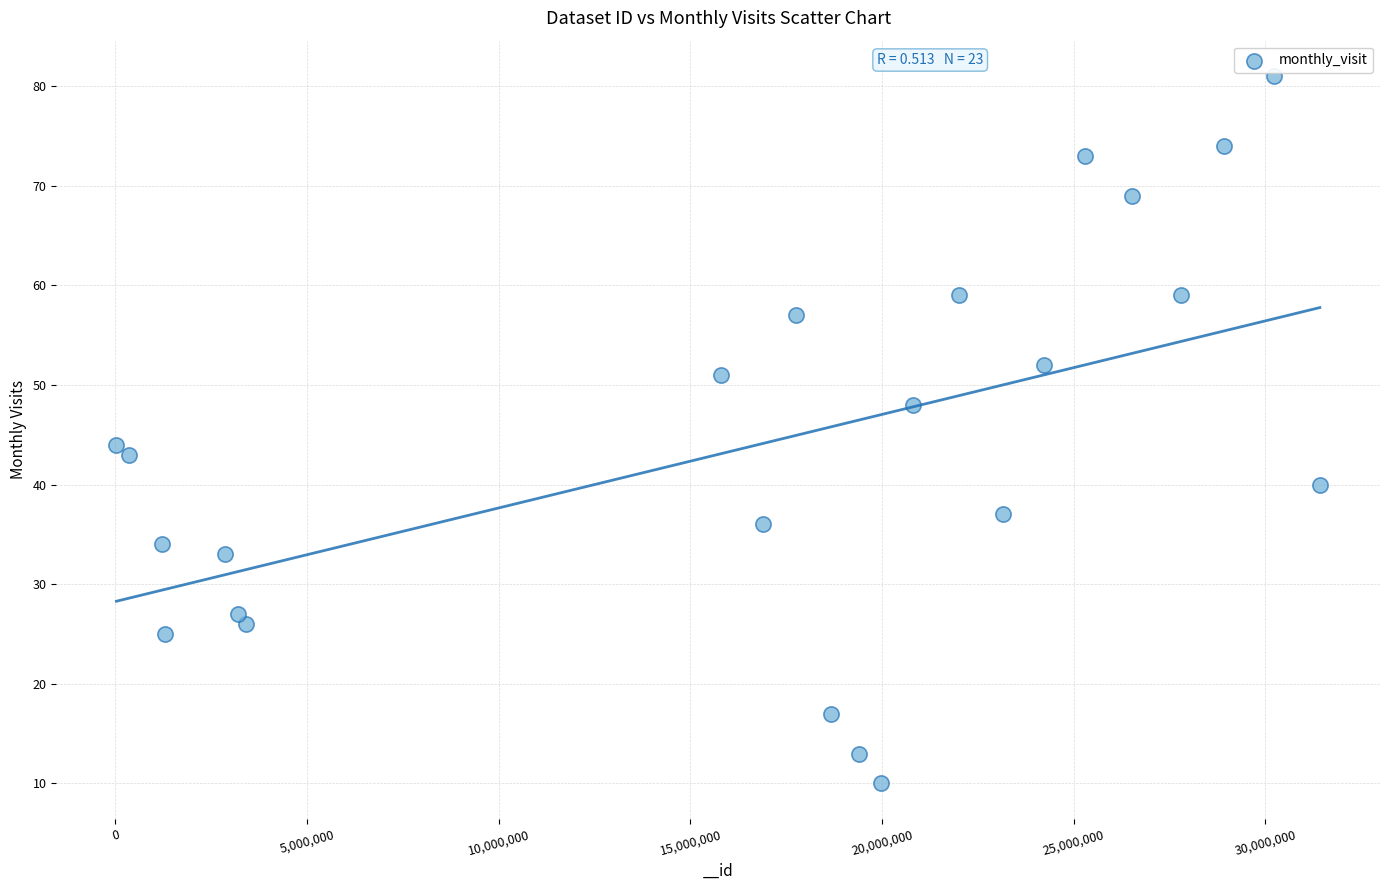

What Y value in the scatter plot is closest to 45?

44